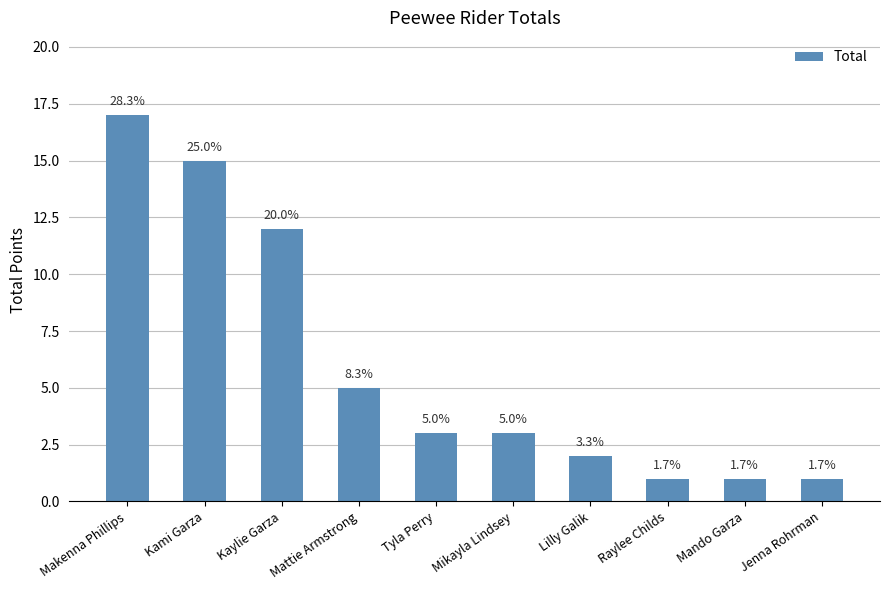

True or false: the data shows 9 at Mattie Armstrong.

False